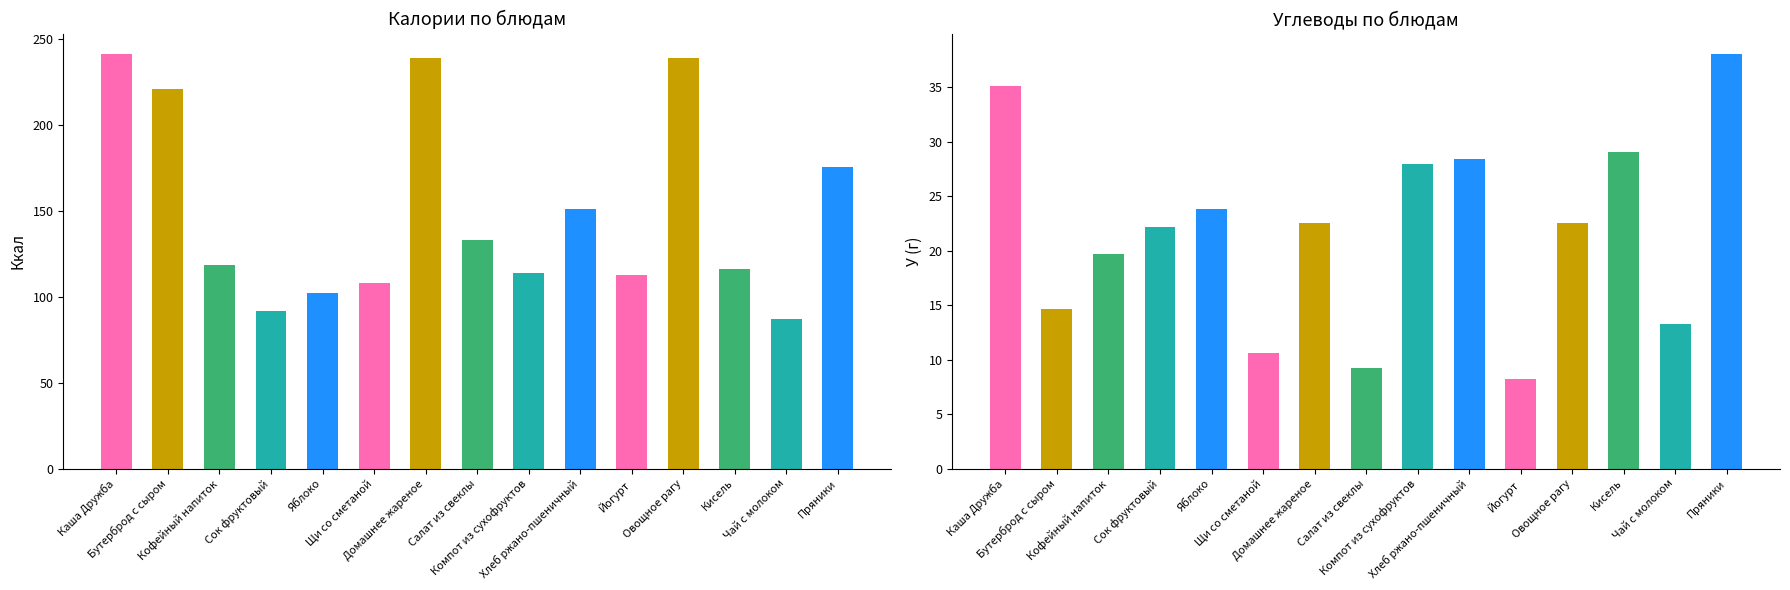

Are the bars horizontal?

No